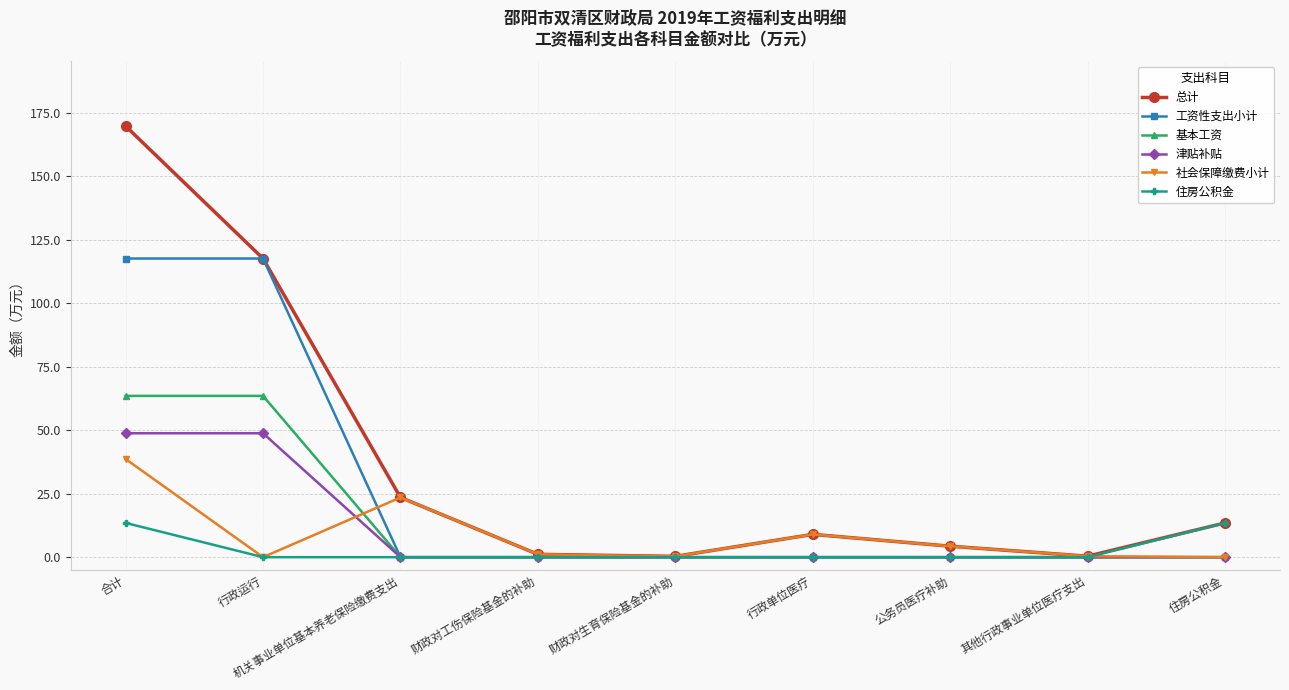

What is the total value across all series at 行政单位医疗?

18.0